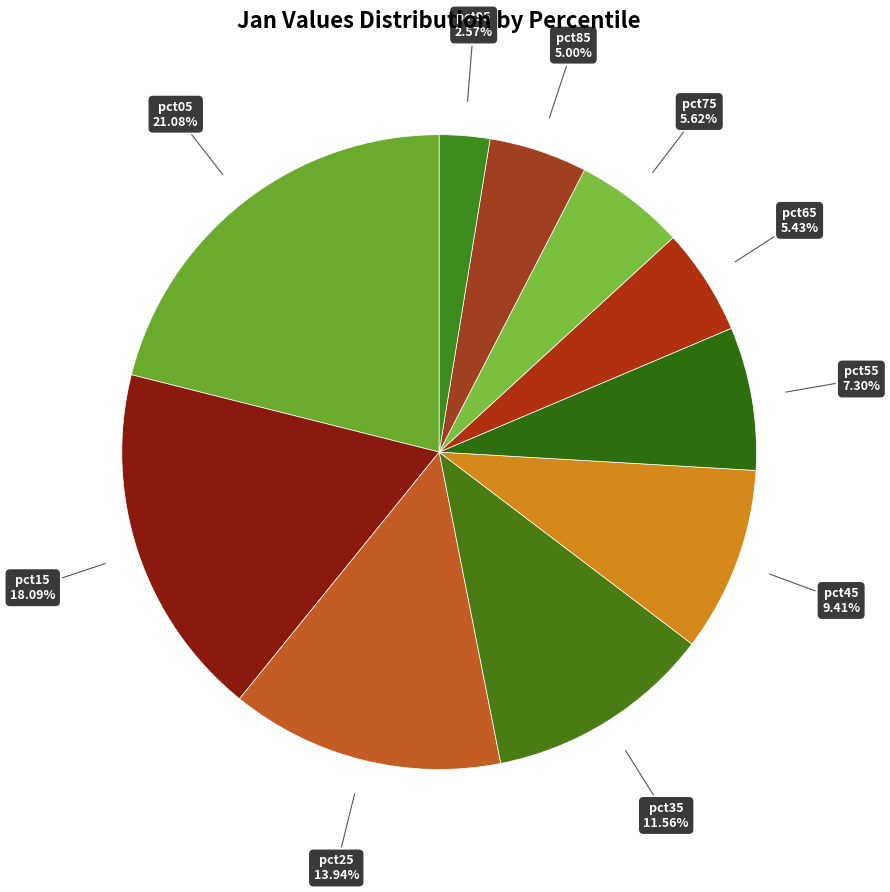

Which category has the biggest portion of the pie?

pct05